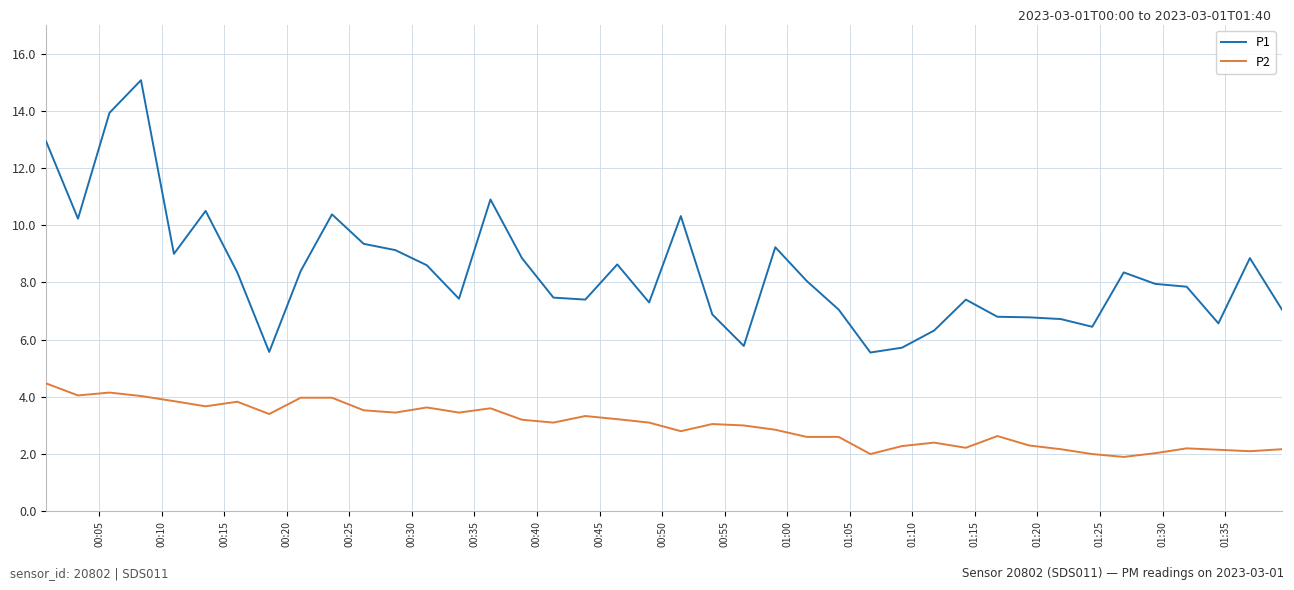

True or false: P1 and P2 intersect in this chart.

False